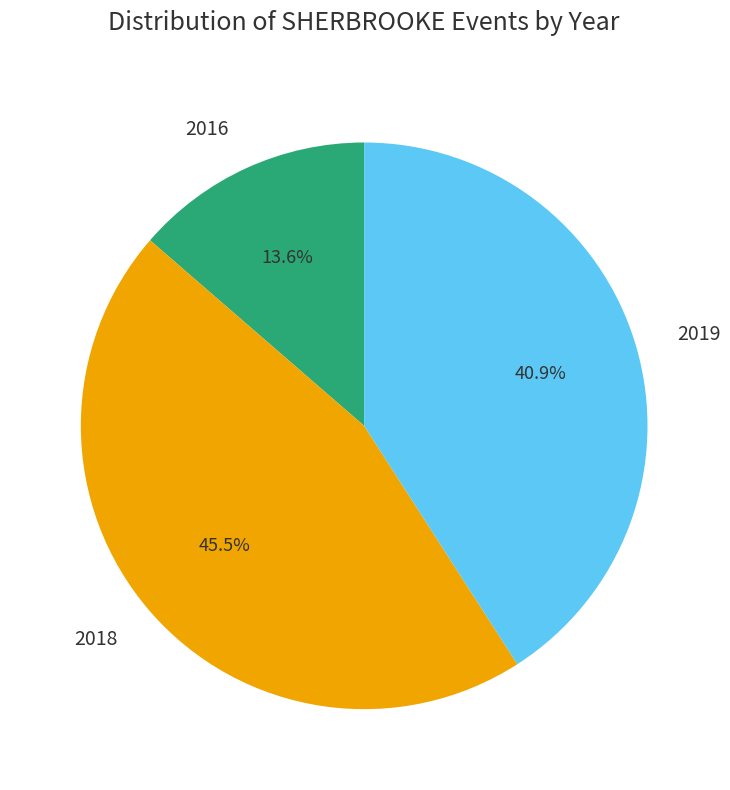

Approximately how many times larger is the value at 2016 compared to 2019?

0.3